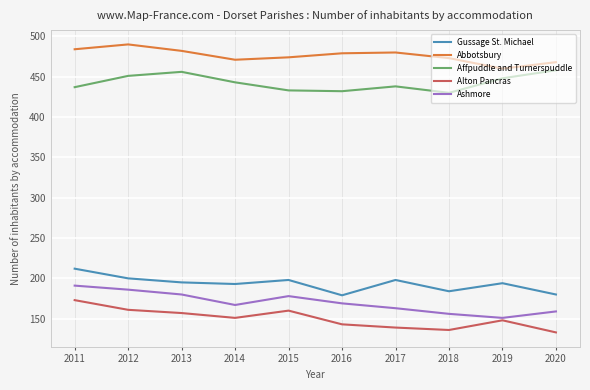

True or false: Alton Pancras has a value of 183 at 2020.

False